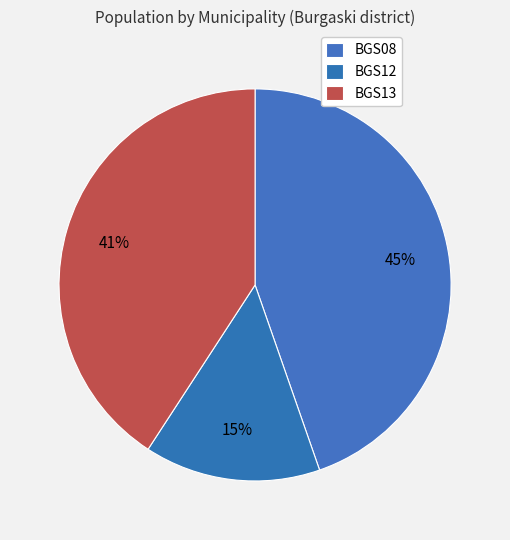

How many segments does this pie chart have?

3